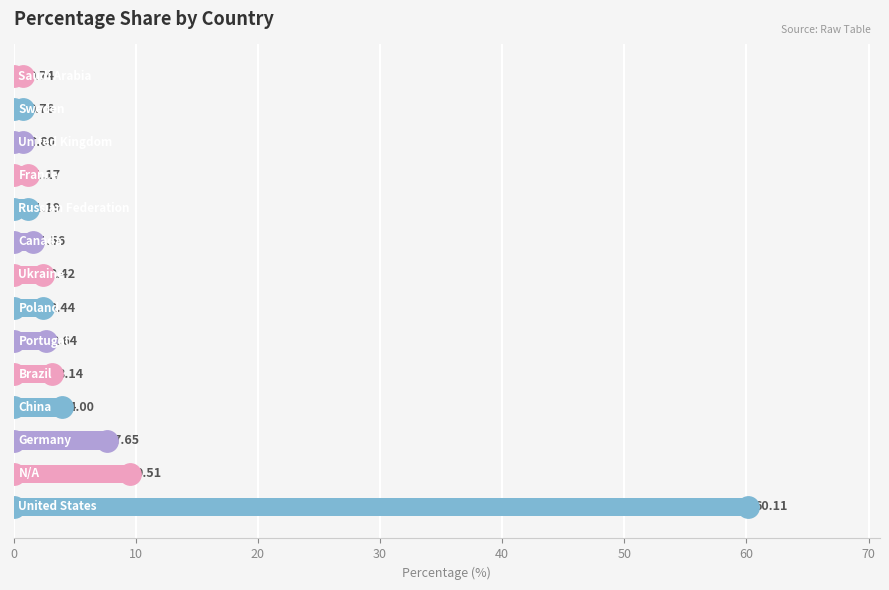

What is the average value?

7.0